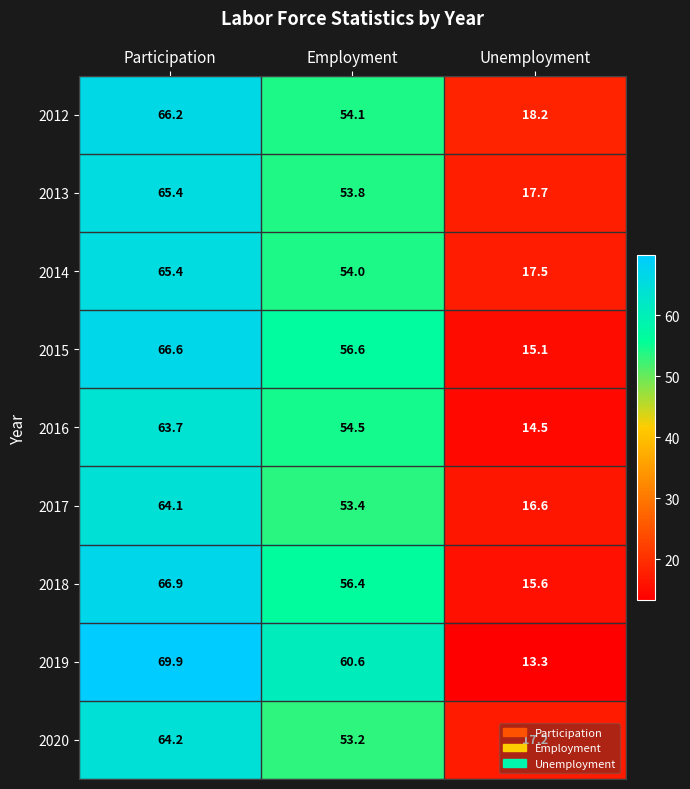

What is the total value across all series at Employment?

496.6